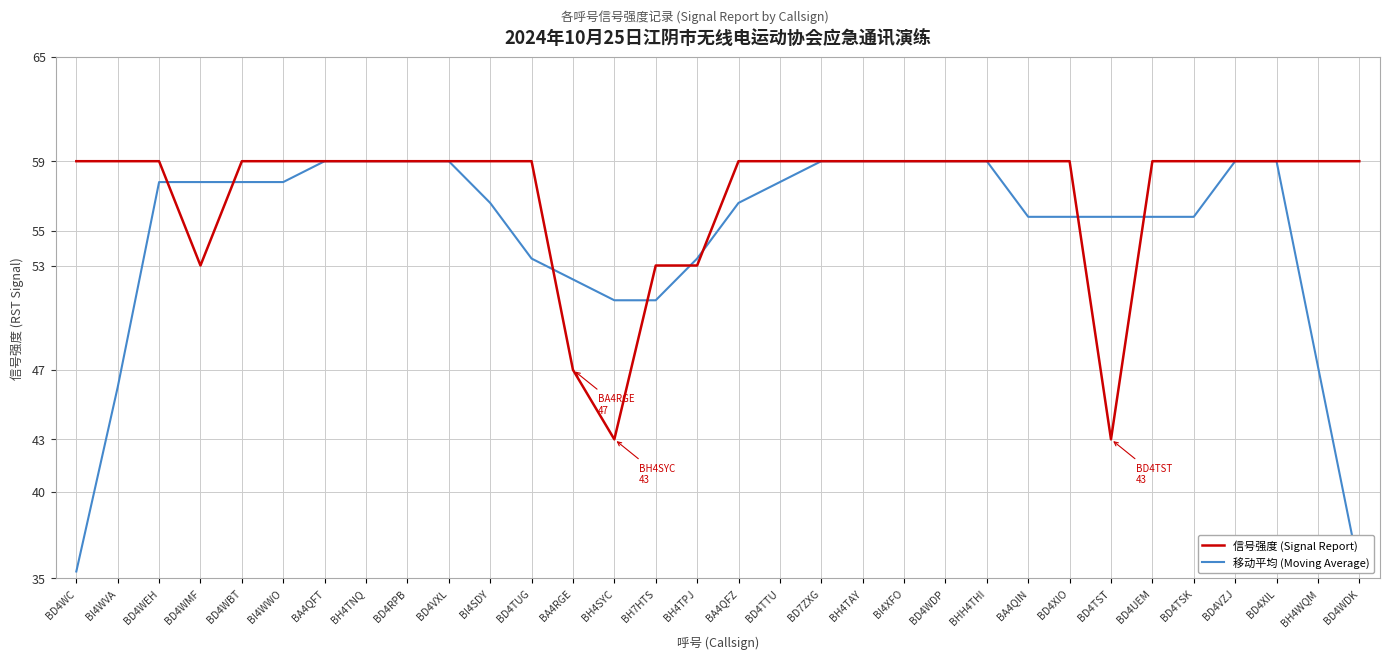

The 移动平均 (Moving Average) series shows 51.0 at BH4SYC. True or false?

True